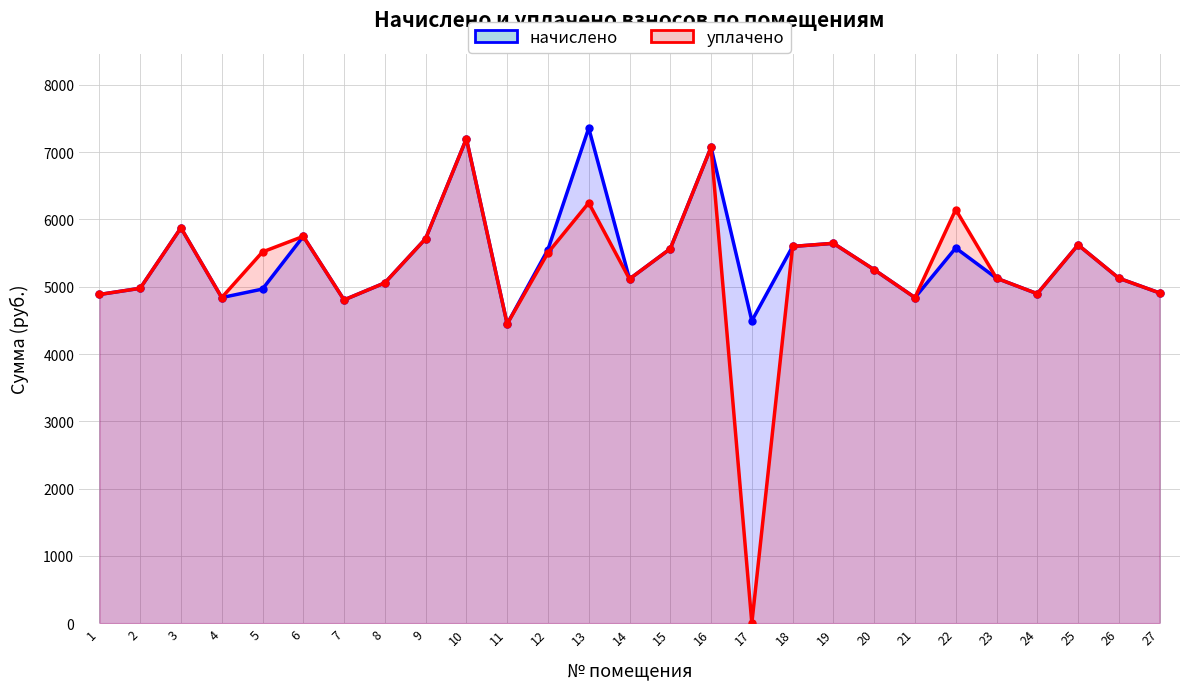

Where does the начислено series first go above 5126?

3